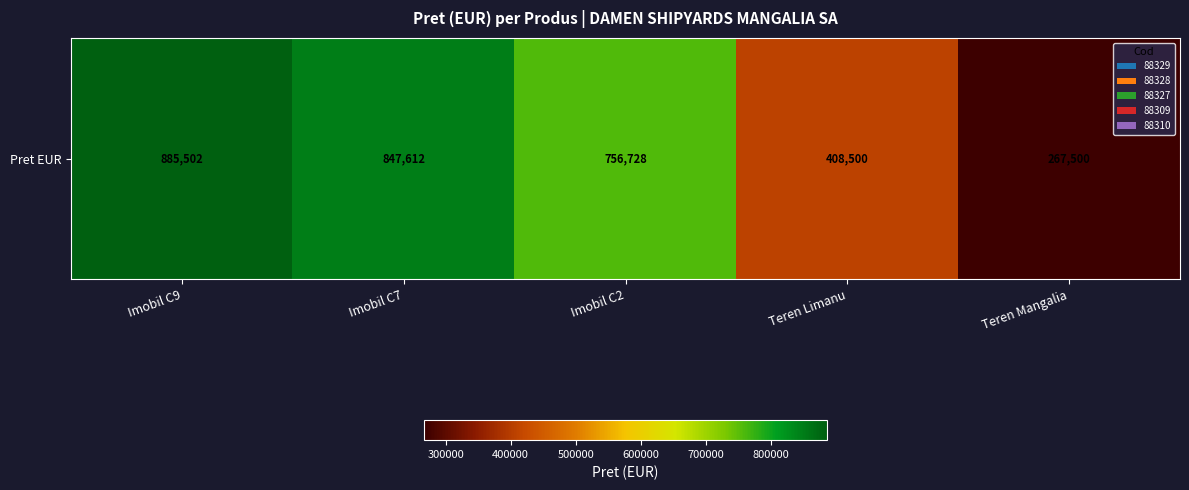

Reading right to left, transcribe all the data shown in this chart.

Teren Mangalia=267500	Teren Limanu=408500	Imobil C2=756728	Imobil C7=847612	Imobil C9=885502